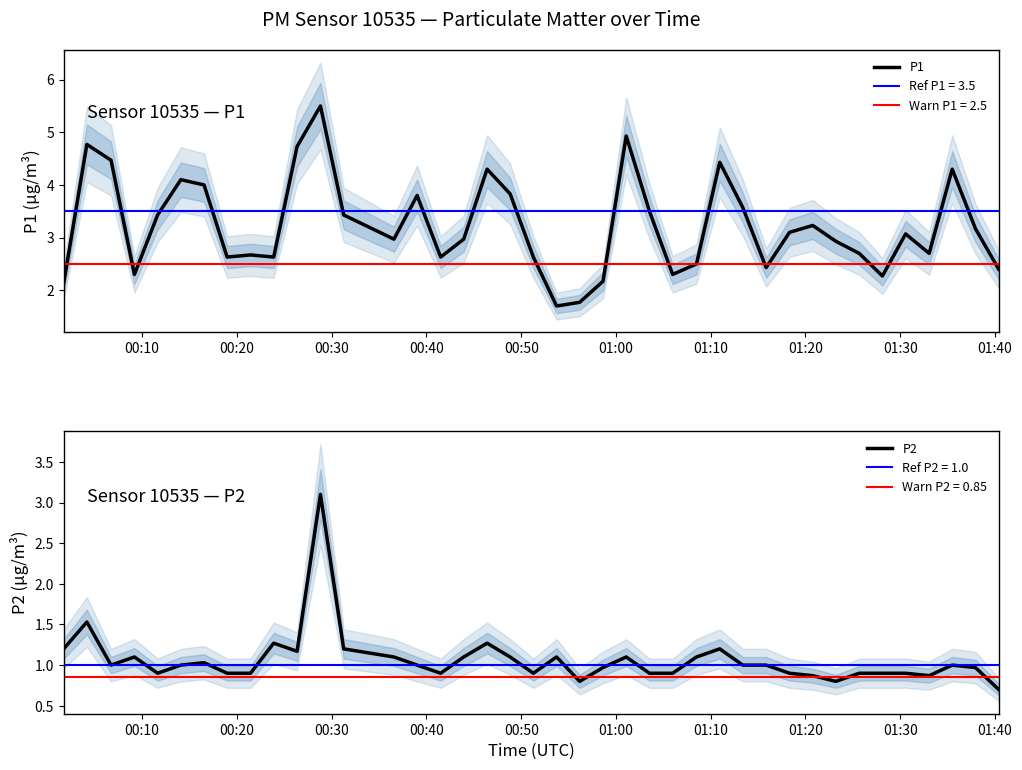

What is the maximum value for P2?

3.1